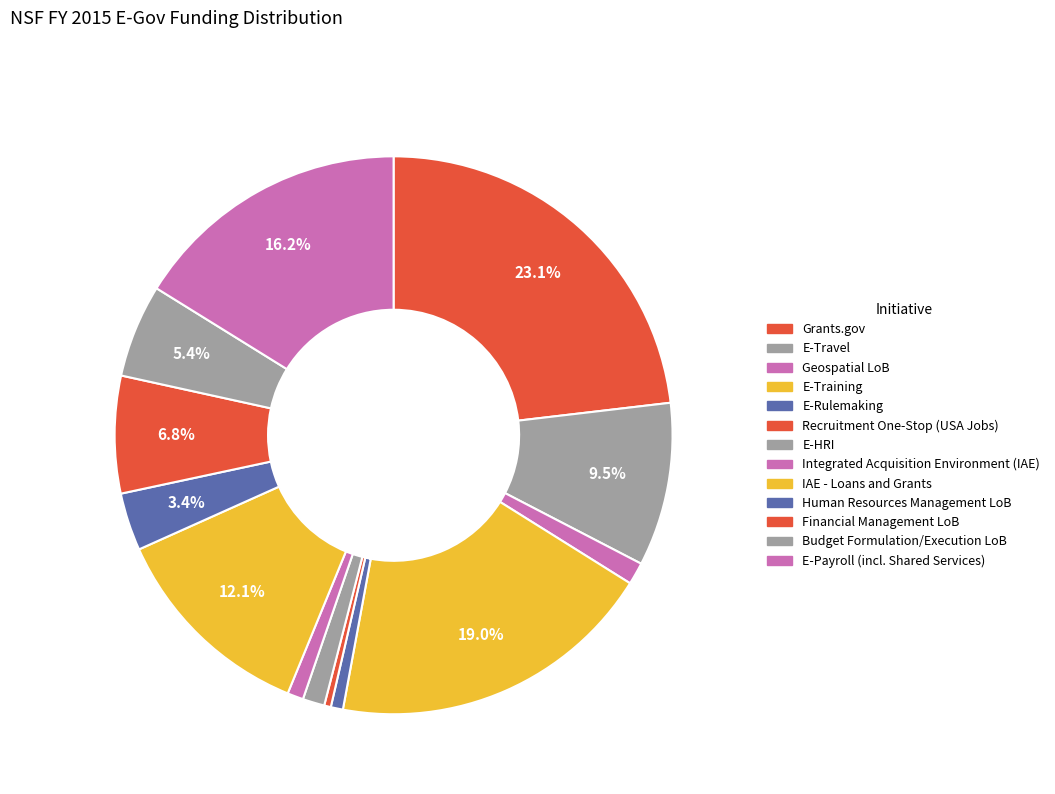

How many slices are in this pie chart?

13